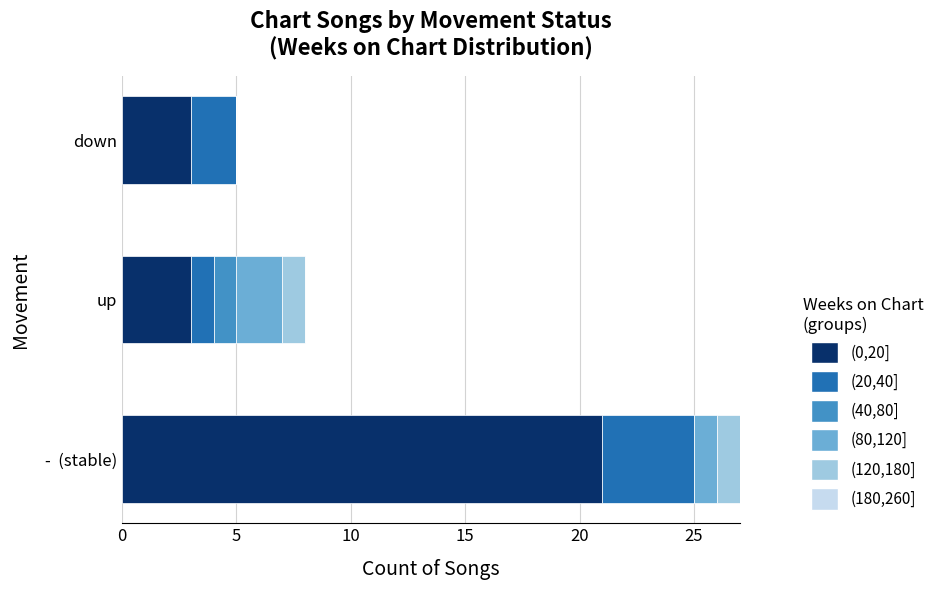

At which category is the sum across all series the highest?

-  (stable)